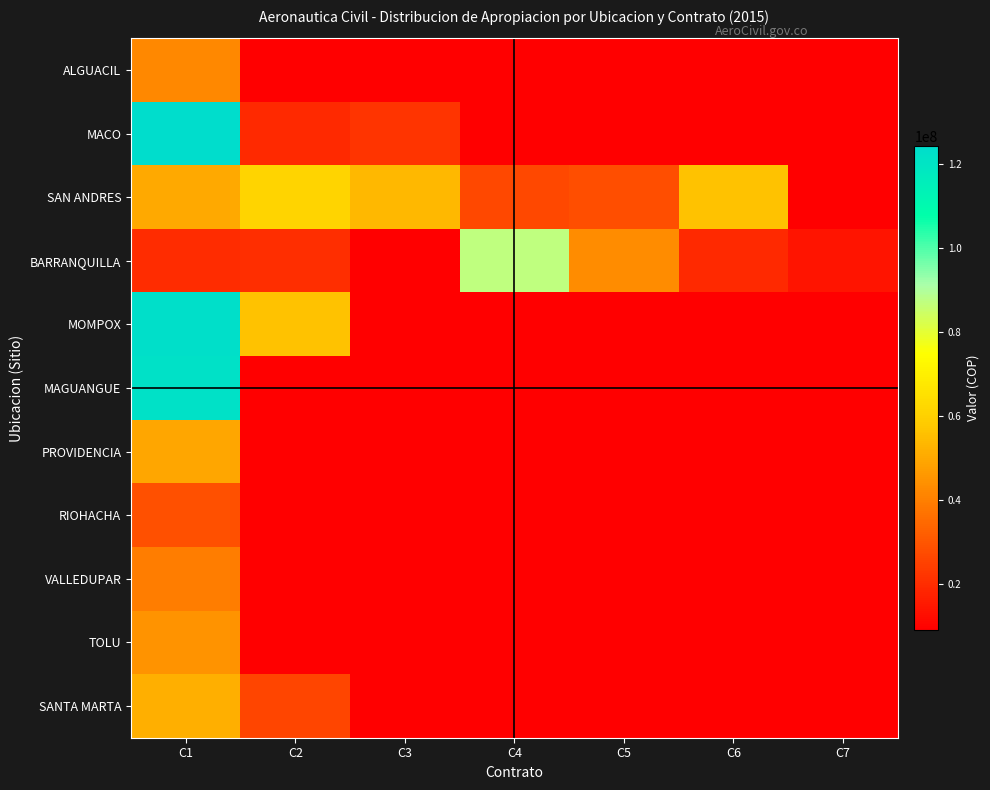

Where is SANTA MARTA nearest to the value 38672291?

C2